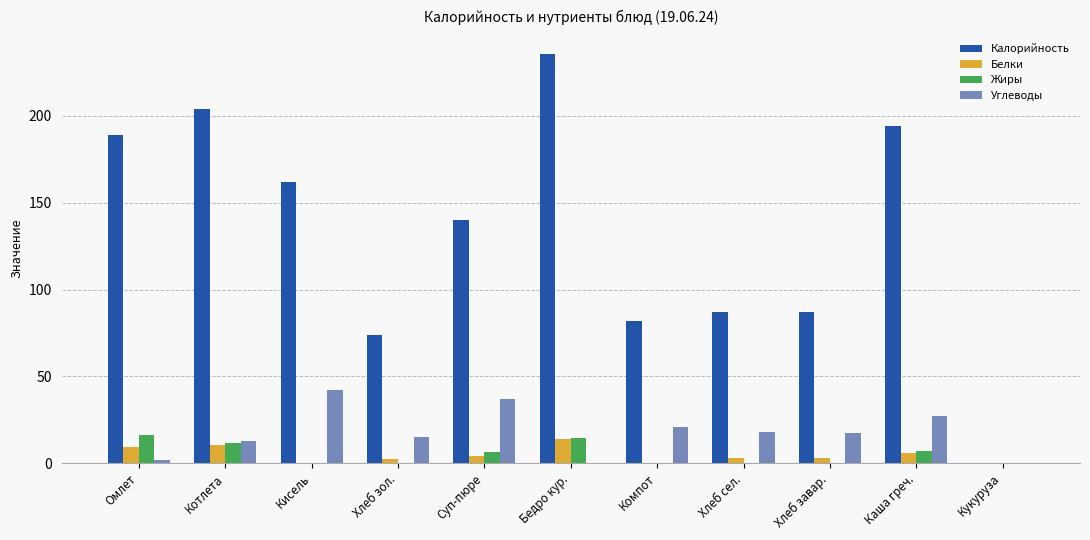

How many data points in Белки are above 2?

8